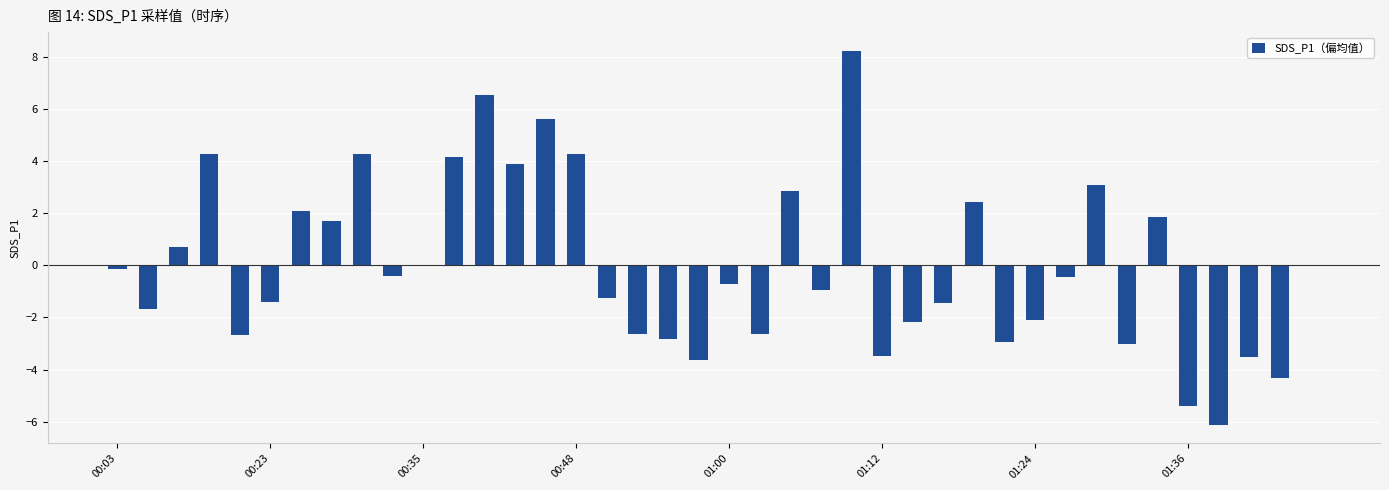

How many series are shown in this chart?

1